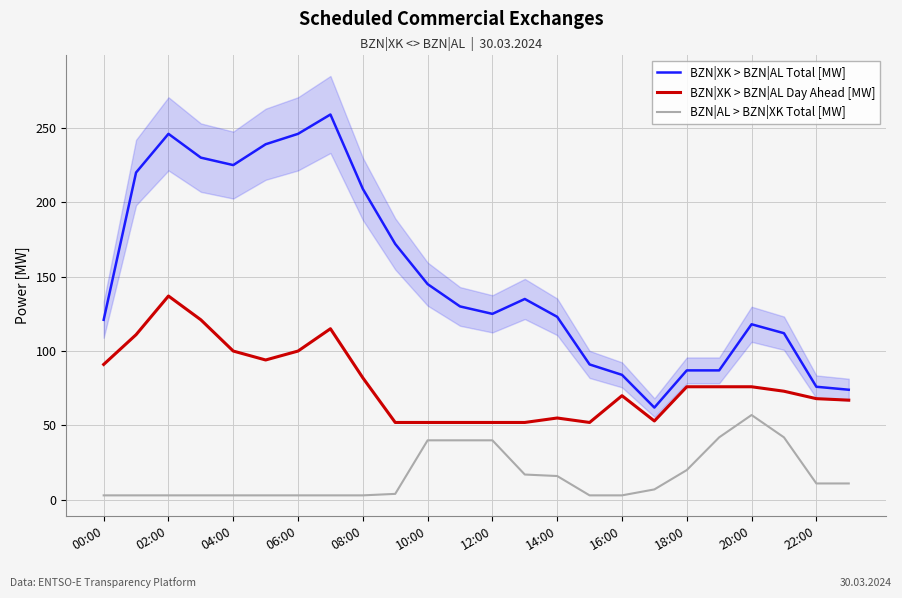

True or false: BZN|AL > BZN|XK Total [MW] and BZN|XK > BZN|AL Total [MW] intersect in this chart.

False